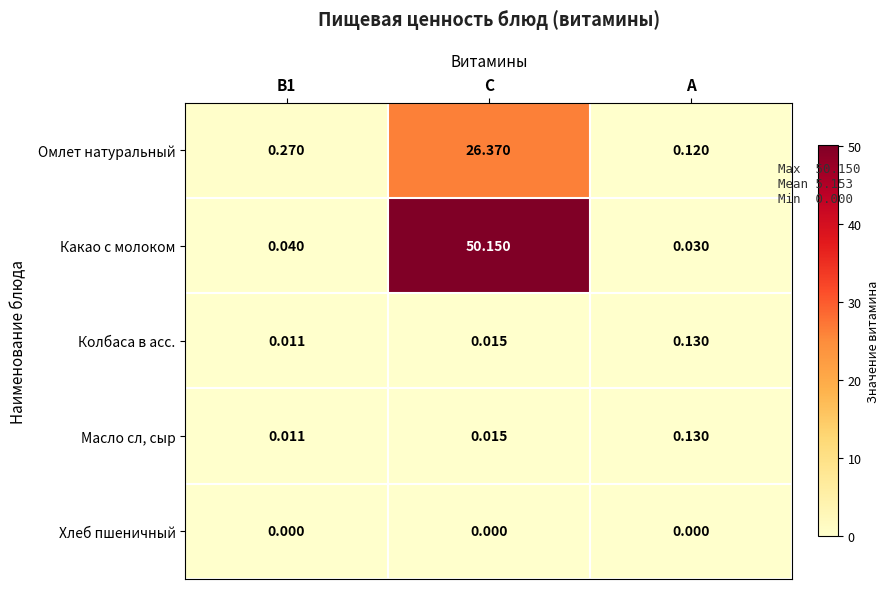

Between В1 and С, which series saw the biggest shift?

Какао с молоком